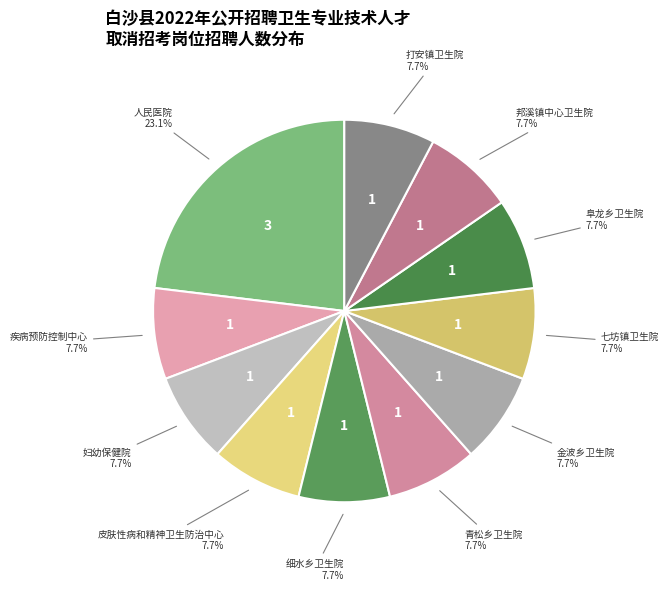

Which slice is the largest?

白沙黎族自治县人民医院